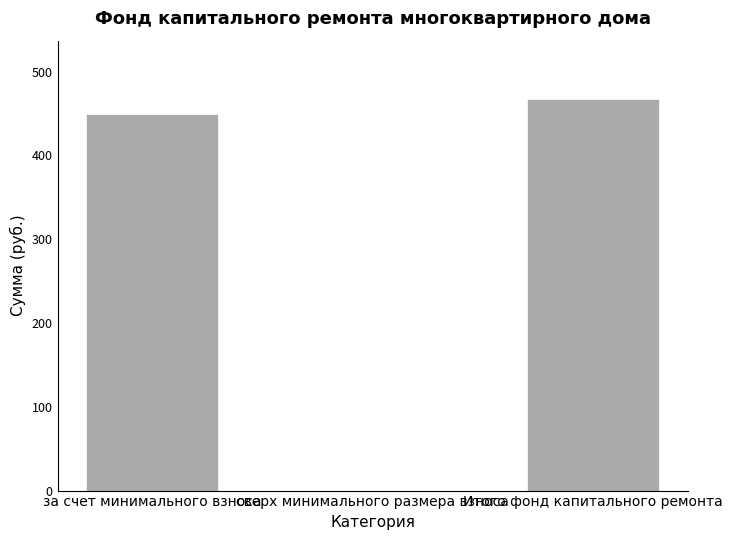

At which label is the value closest to 233?

за счет минимального взноса